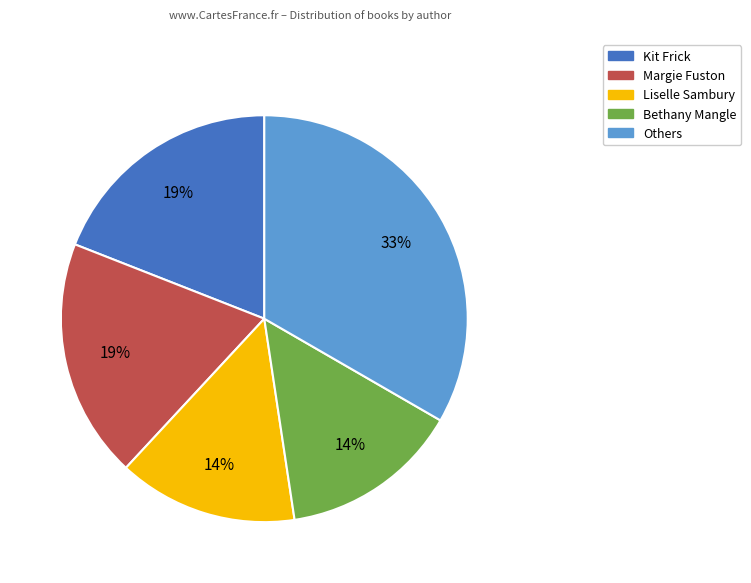

To the nearest percent, what is the difference between the largest and smallest slice percentages?

19%